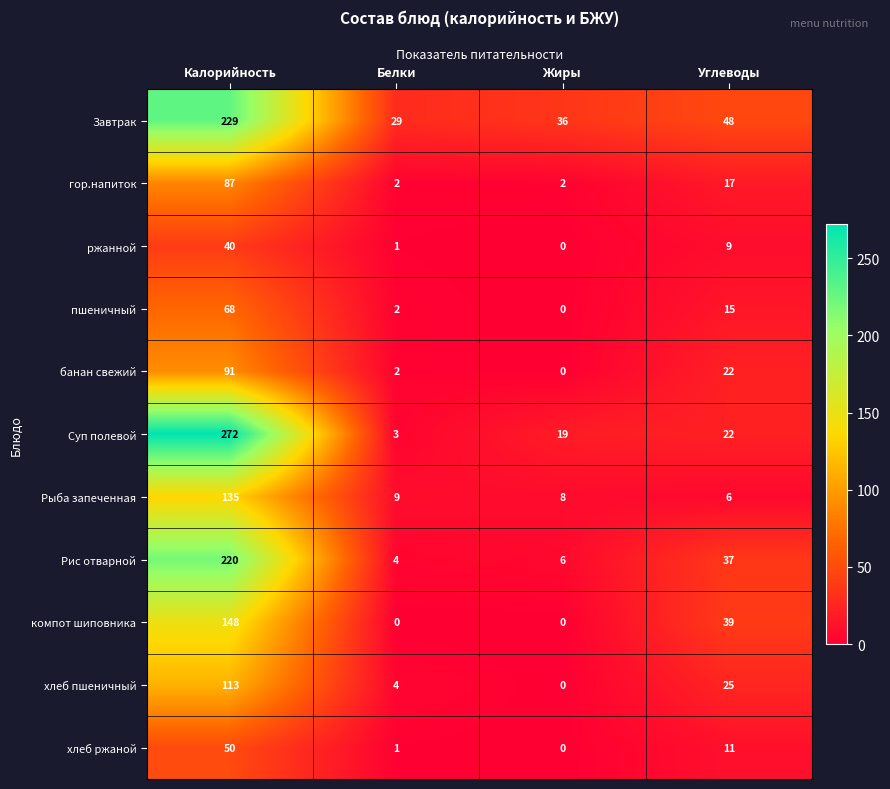

How many data points does each series have?

4